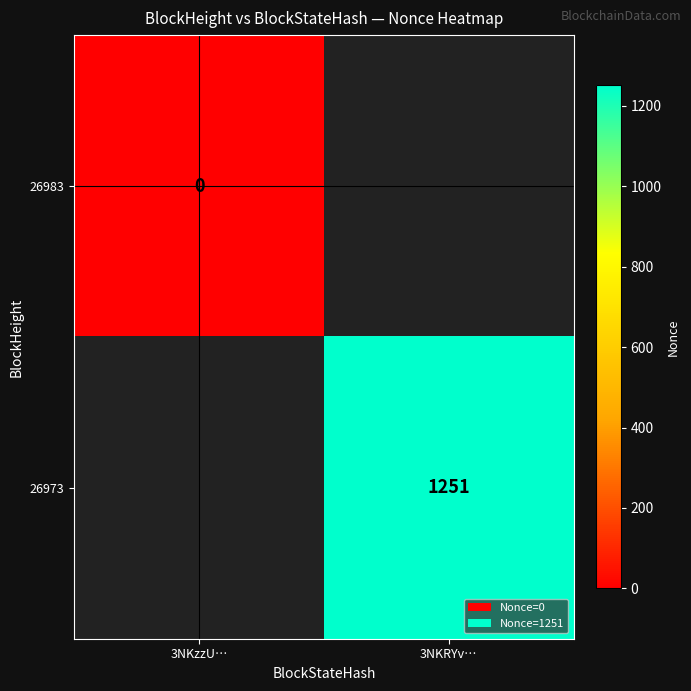

List the labels in order of 26973 value, smallest first.

3NKzzU…, 3NKRYv…